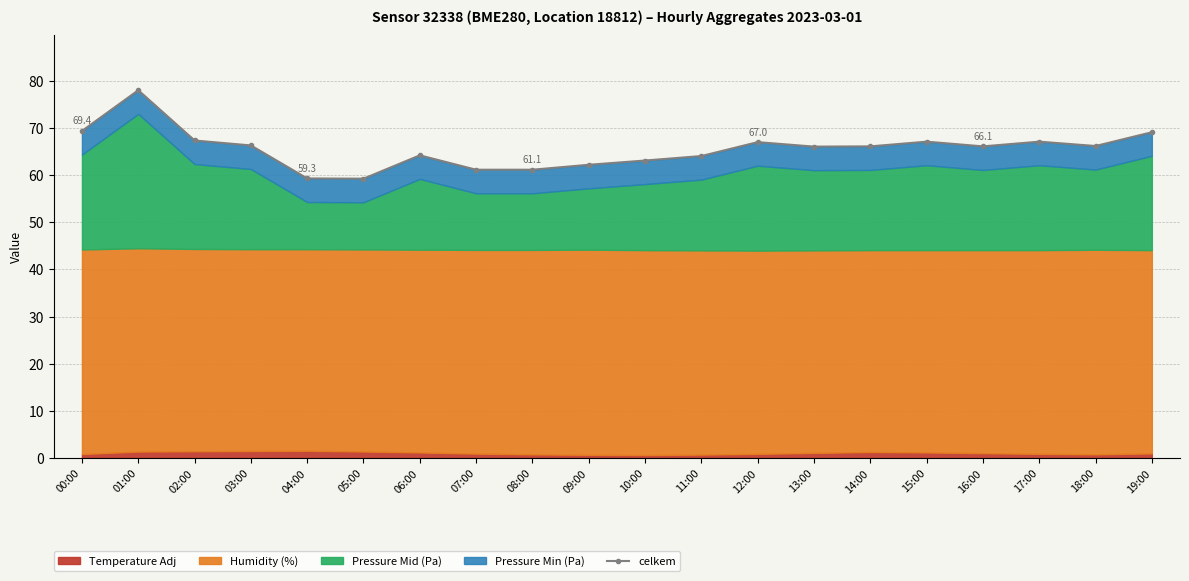

How many lines are shown in the chart?

1